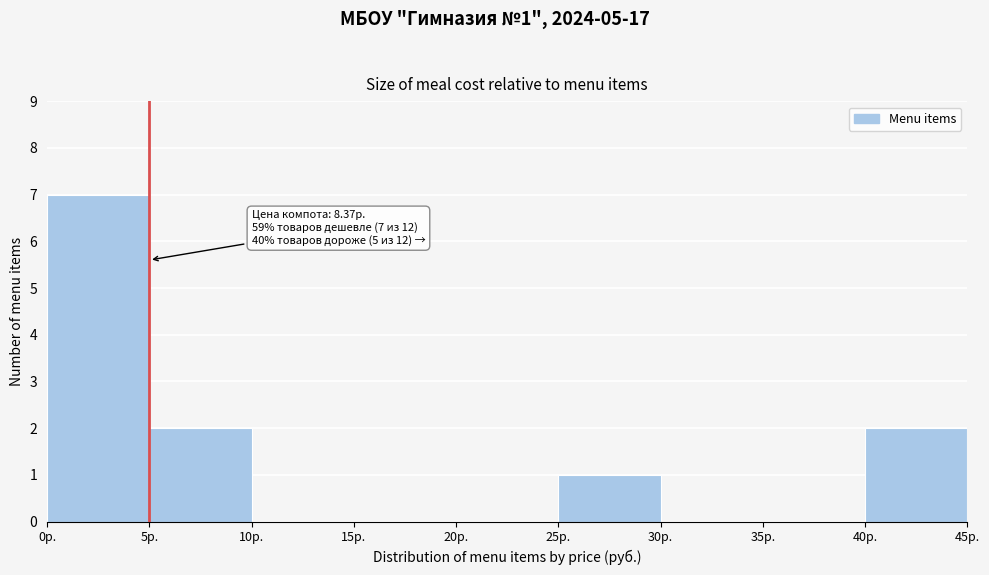

Over which range of the x-axis is the bar tallest?

0 to 5